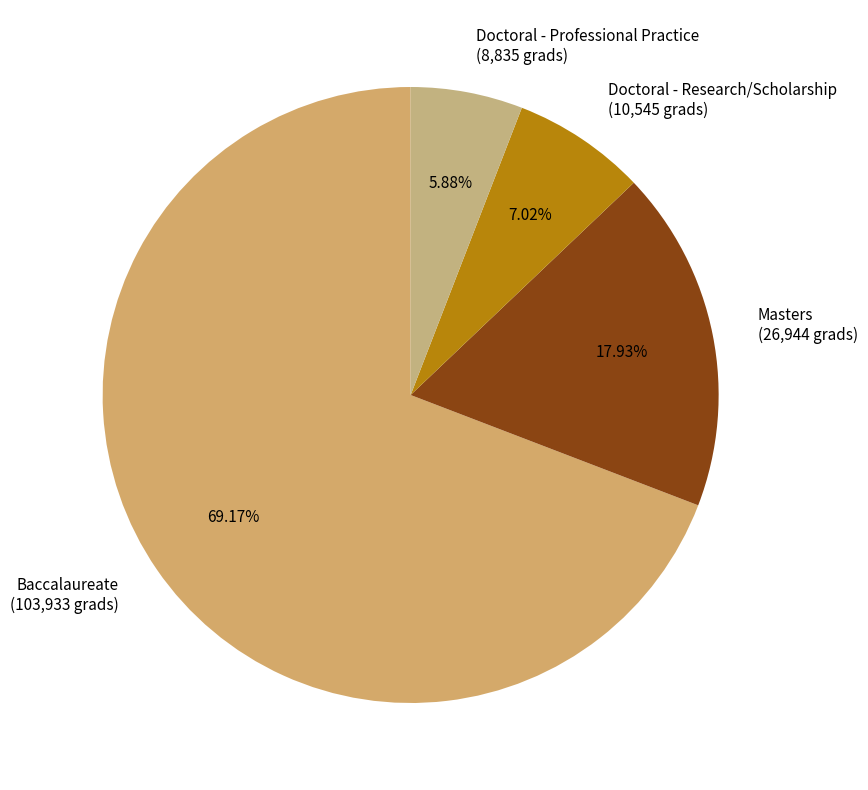

Which has a higher value, Baccalaureate or Masters?

Baccalaureate